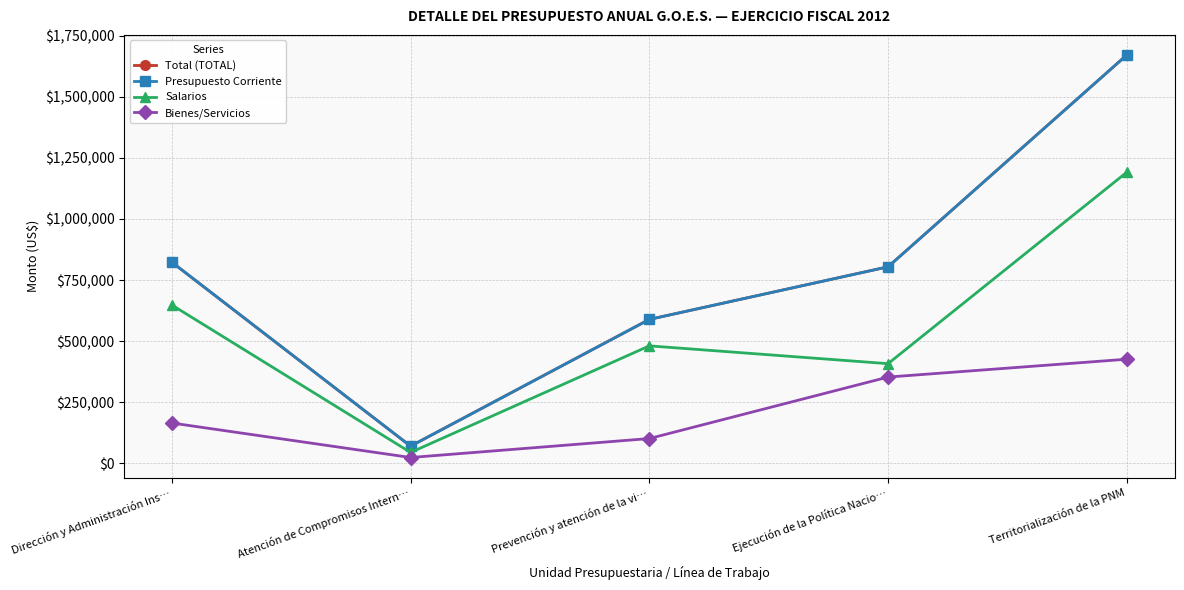

True or false: Total (TOTAL) has a value of 188790 at Prevención y atención de la vi….

False